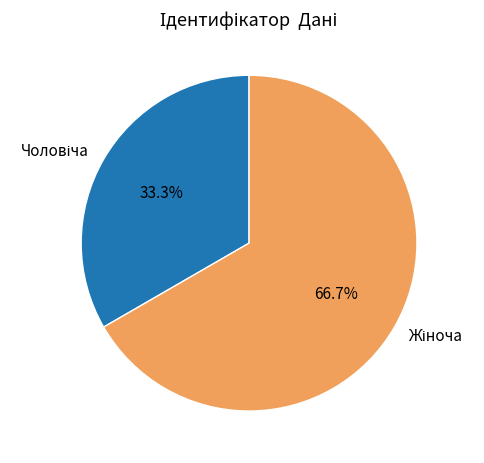

Is there a majority slice in this chart?

Yes